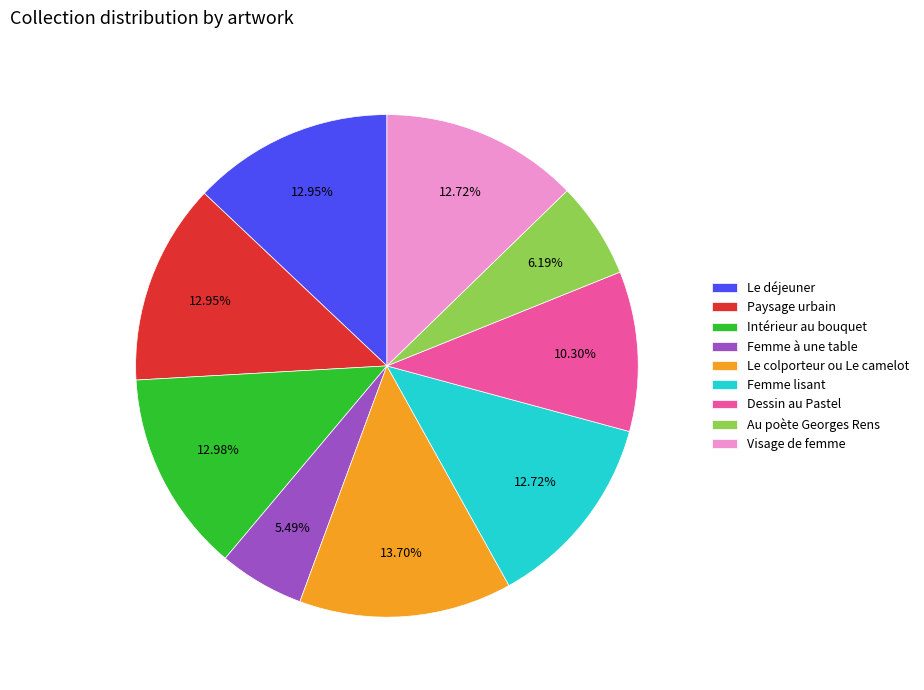

Does any single category account for the majority?

No